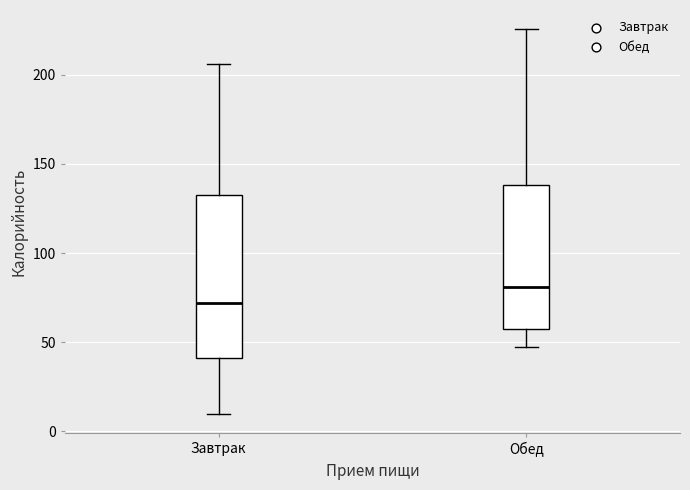

Reading left to right, read every box against the y-axis: the position of its median line, the range the box covers, and the ends of its whiskers. The values are not printed on the chart, so give them approximately, as read against the axis.

Завтрак: median 70, box 40 to 130, whiskers 10 to 205
Обед: median 80, box 60 to 140, whiskers 45 to 225